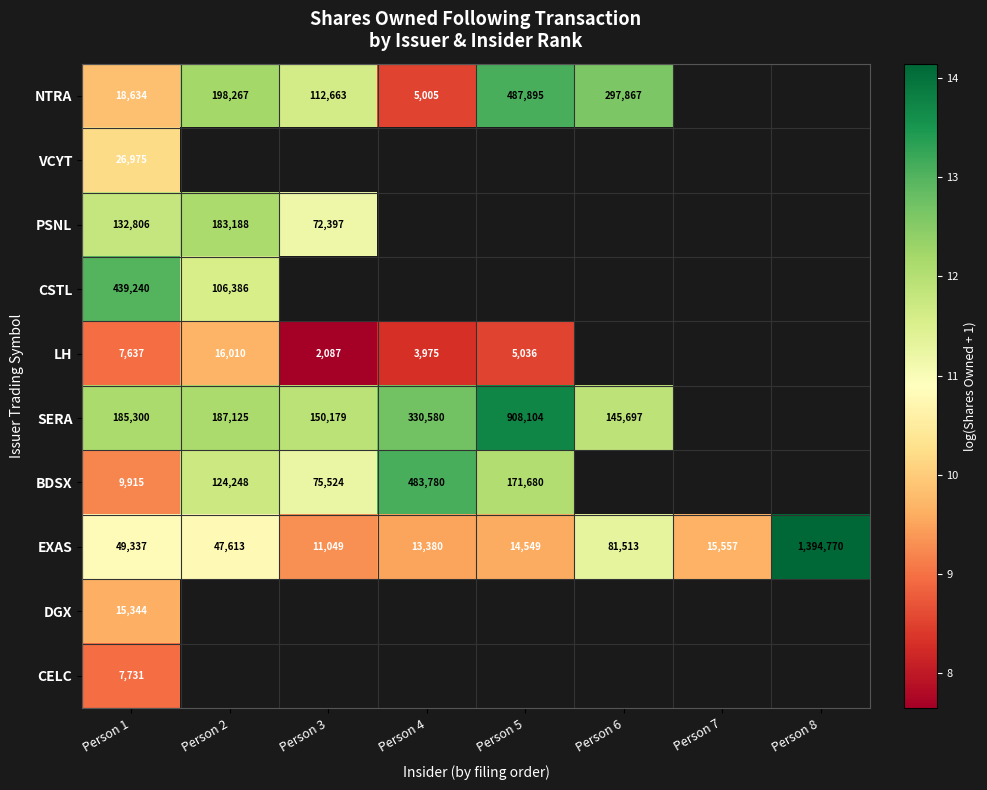

Is the value of PSNL at Person 1 greater than the value of CELC at Person 1?

Yes